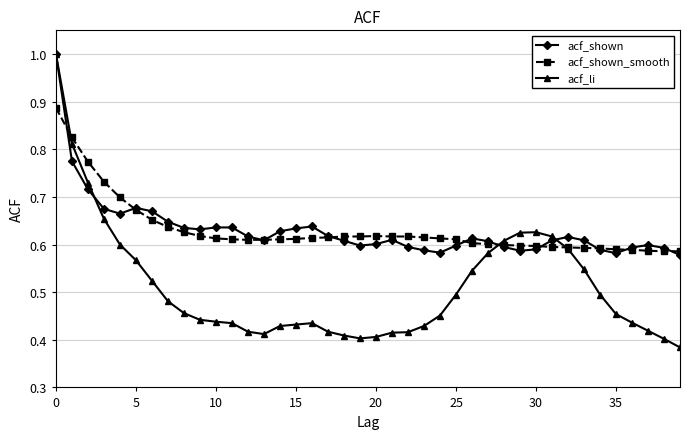

At how many categories does at least one series exceed 0?

40